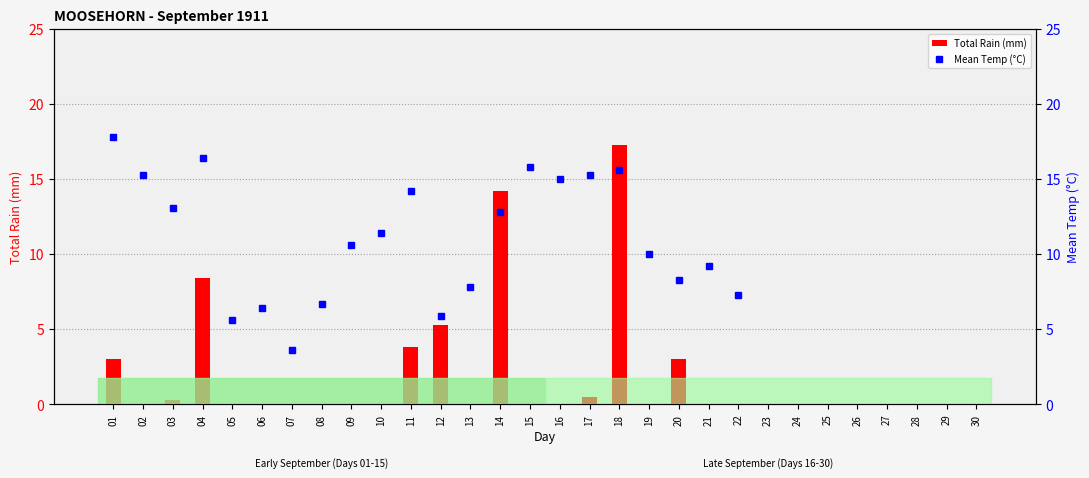

The value of Mean Temp (°C) at 01 is 5.3. True or false?

False